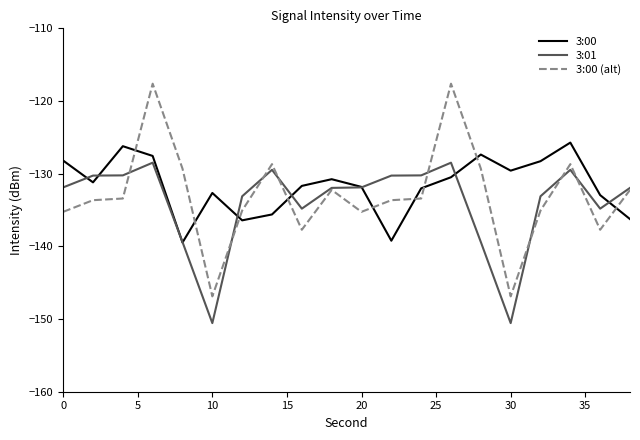

What is the sum of all 3:01 values?

-2680.3